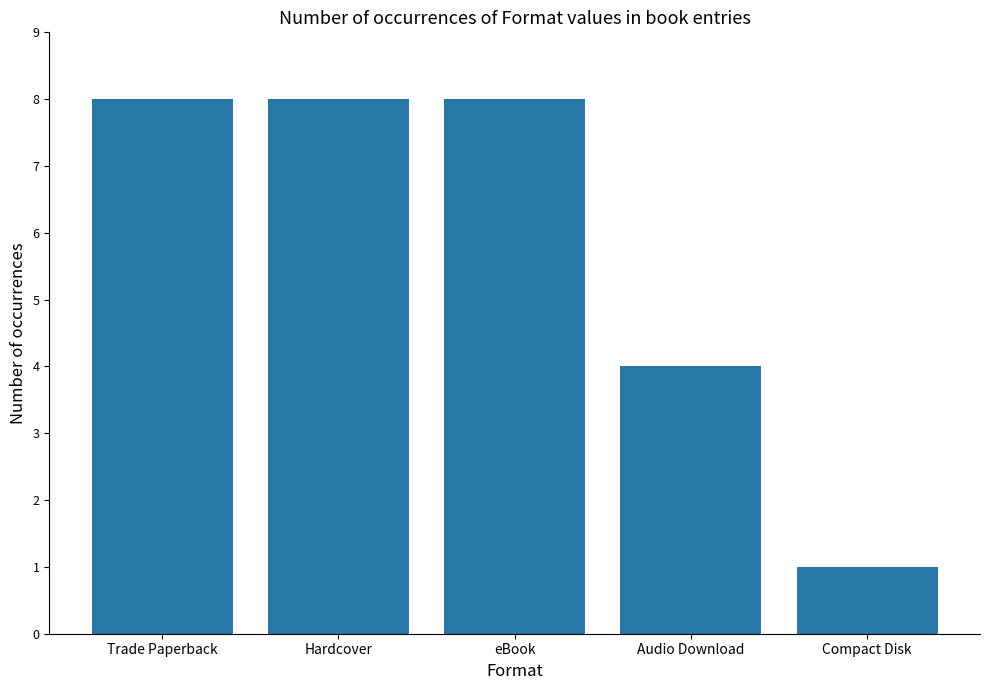

Are the bars grouped side by side (vs. stacked)?

No